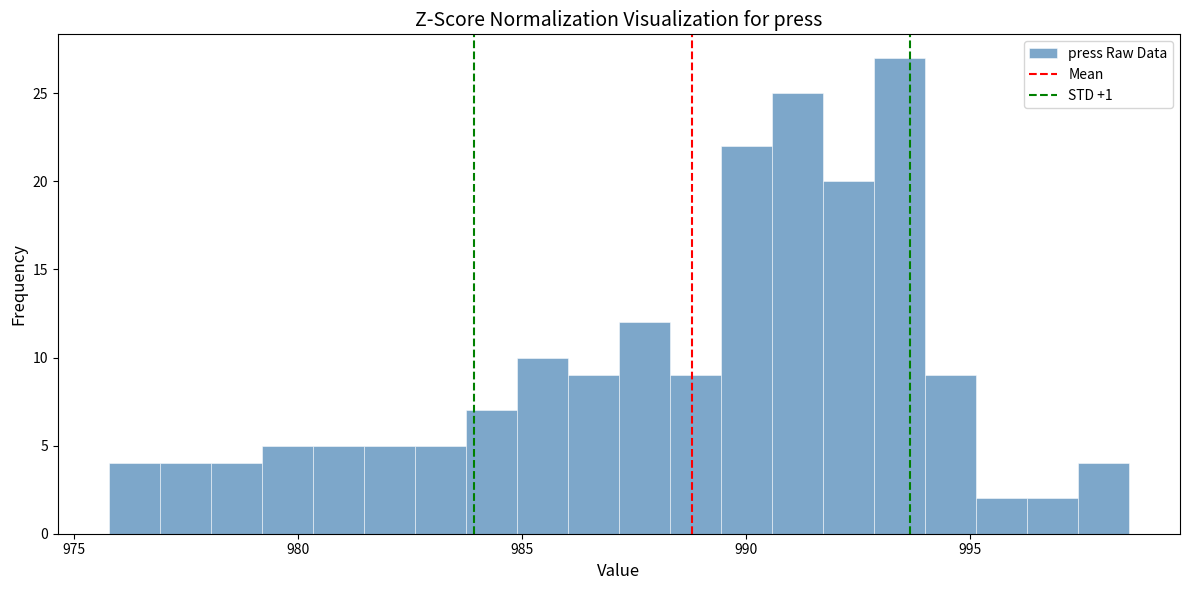

Read against the x-axis, roughly where is the centre of the tallest bar?

993.5